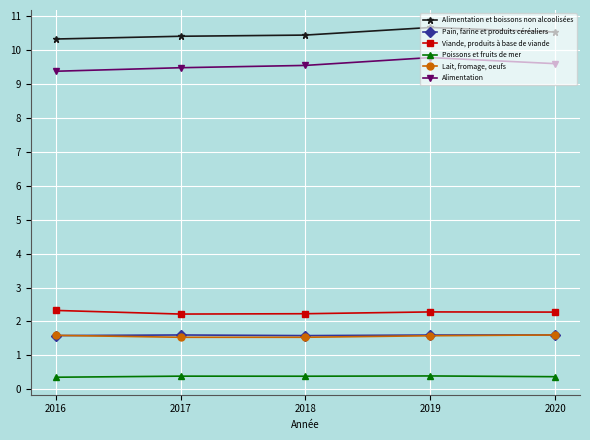

What is the lowest value of the Alimentation series?

9.4